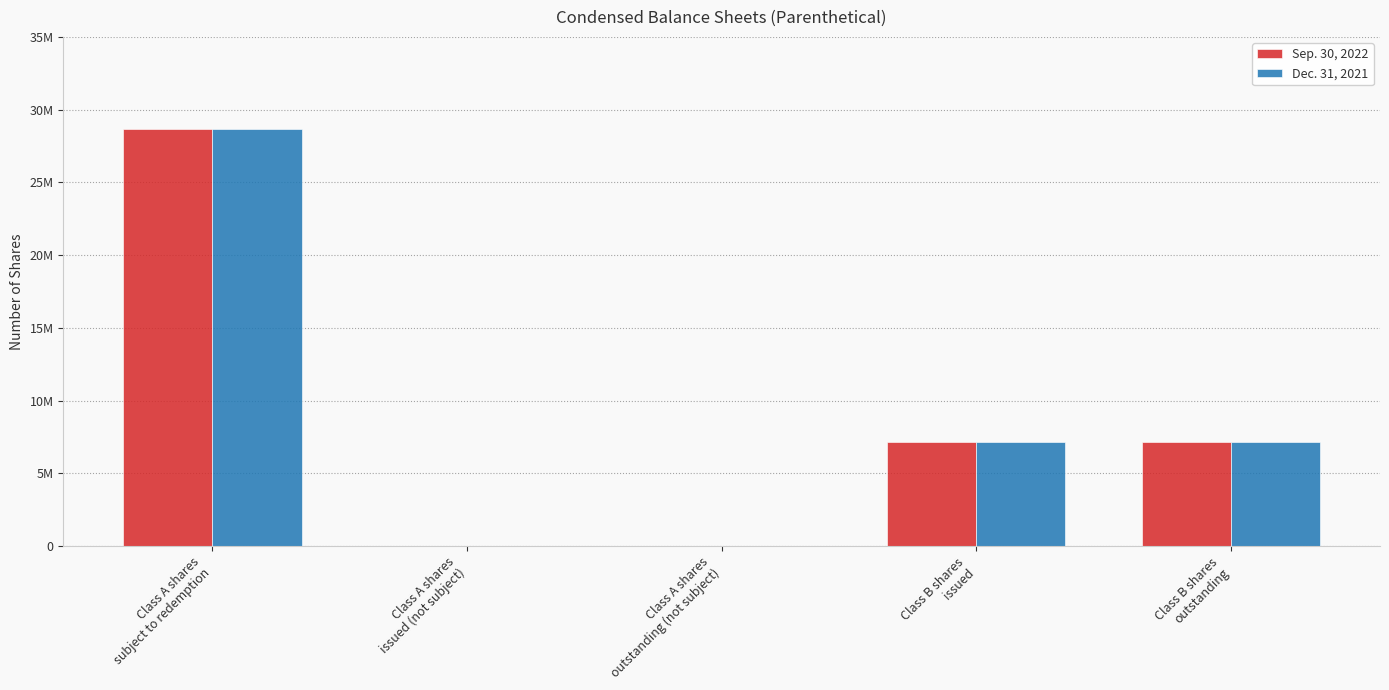

Are the bars horizontal?

No